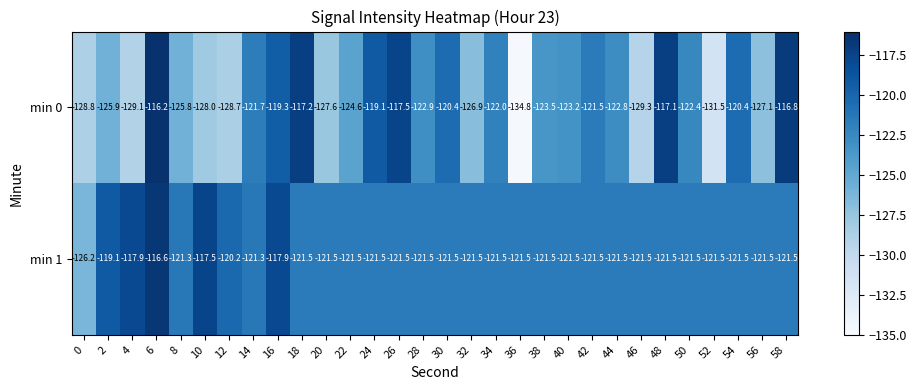

What is the sum of the min 1 values at 18 and 22?

-243.0